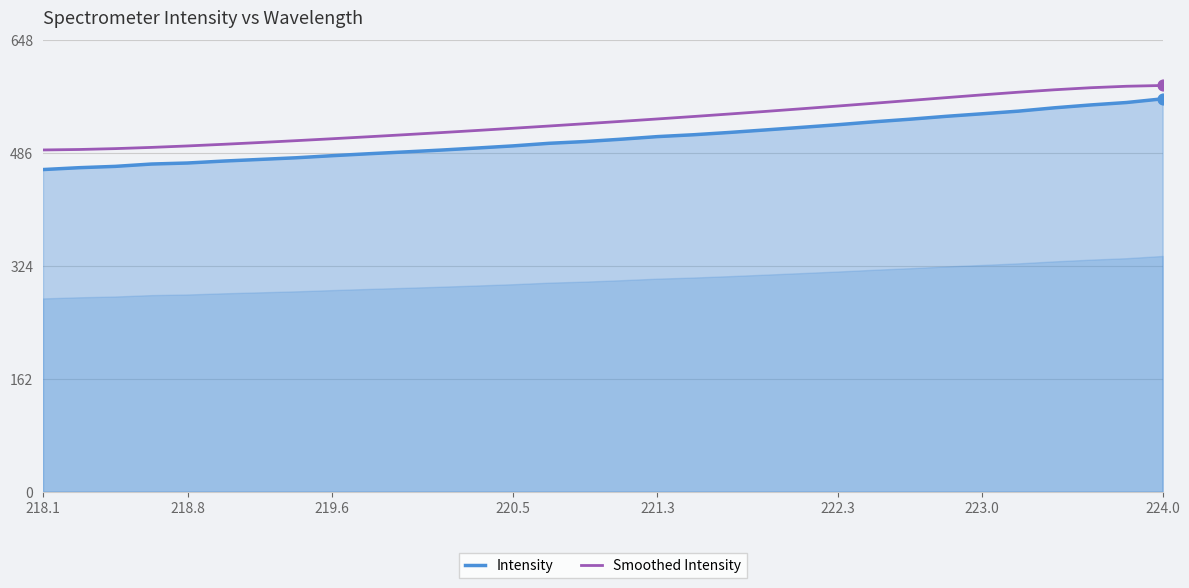

True or false: Smoothed Intensity and Intensity intersect in this chart.

False